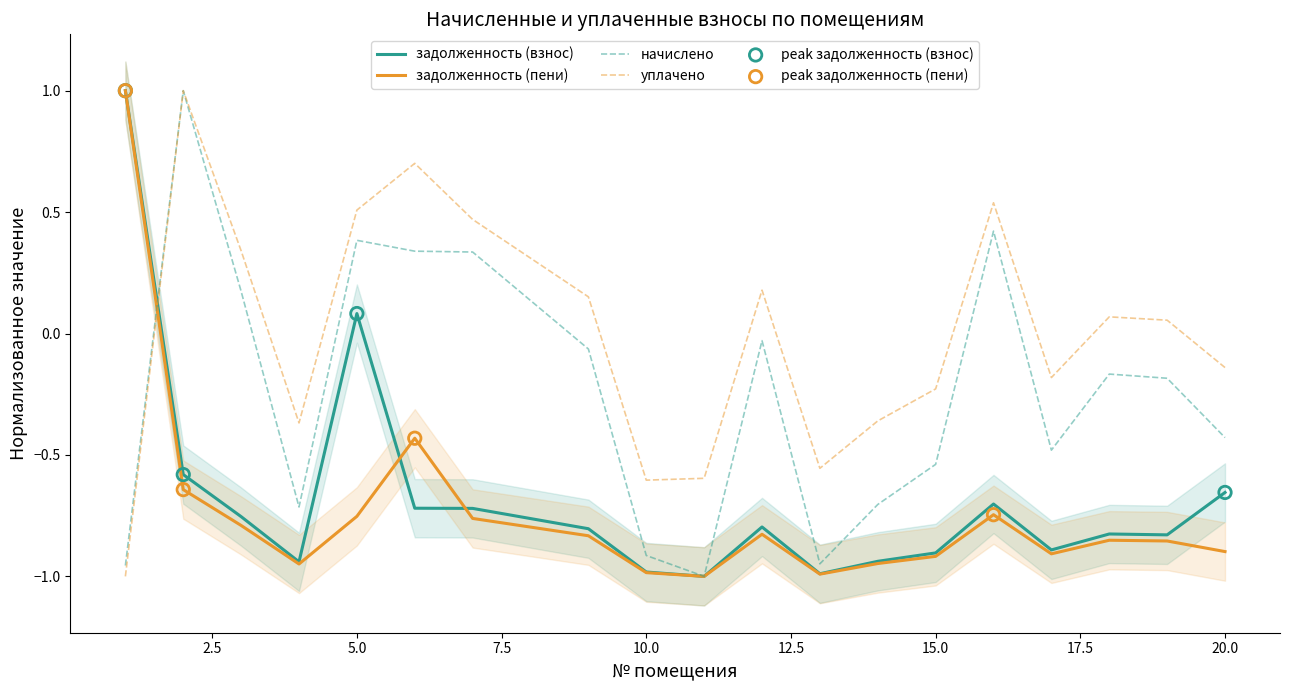

Is the value of начислено at 14 greater than the value of задолженность (пени) at 18?

Yes